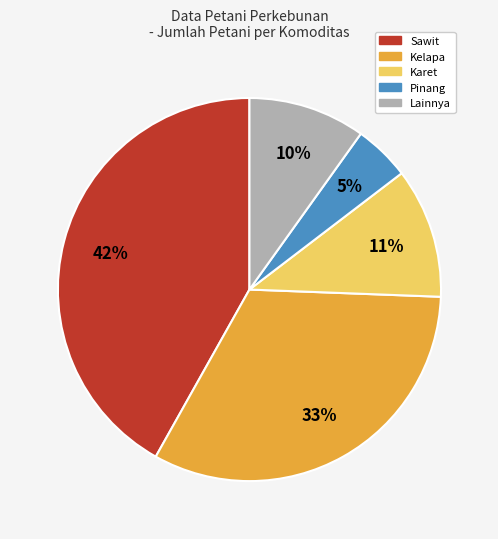

To the nearest percent, what is the average slice percentage?

20%